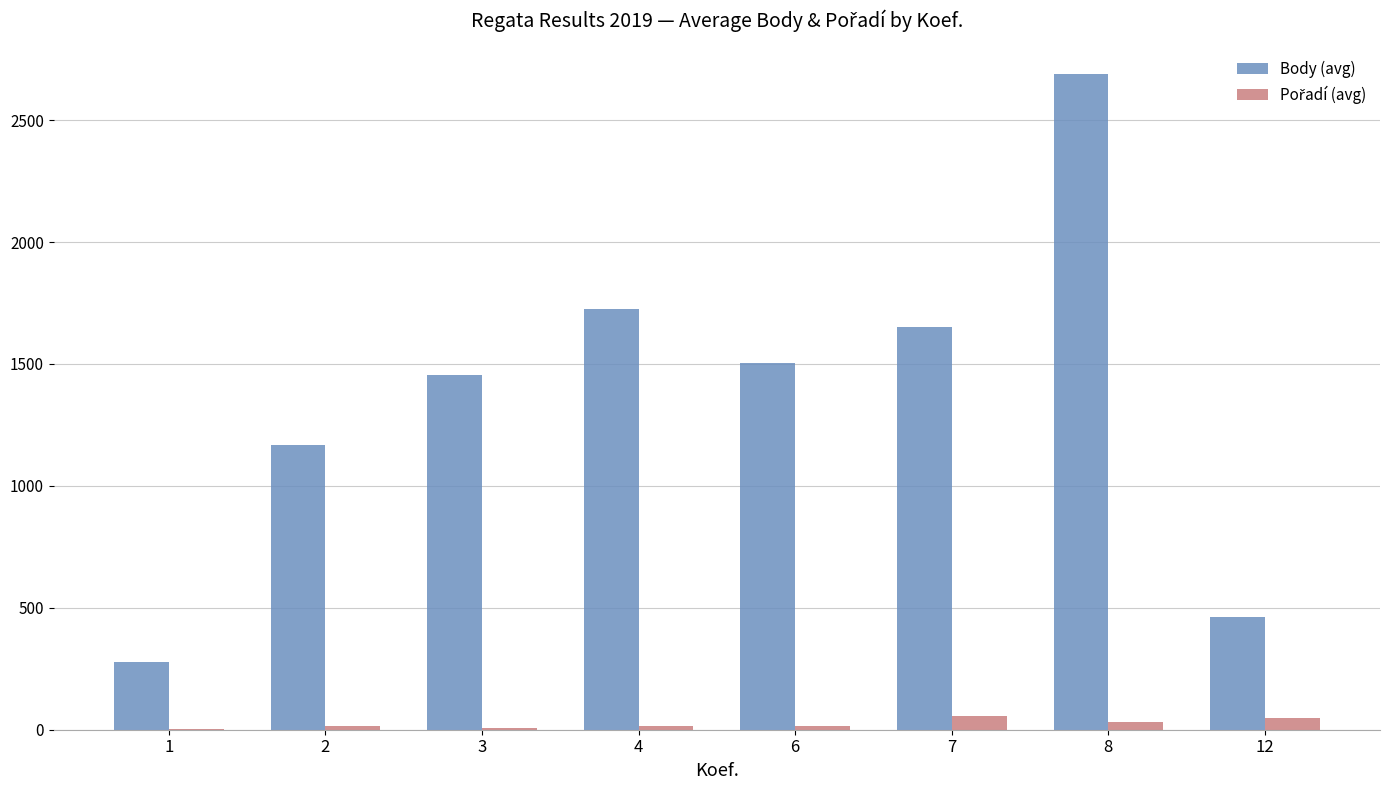

What is the sum of all Body (avg) values?

10929.7